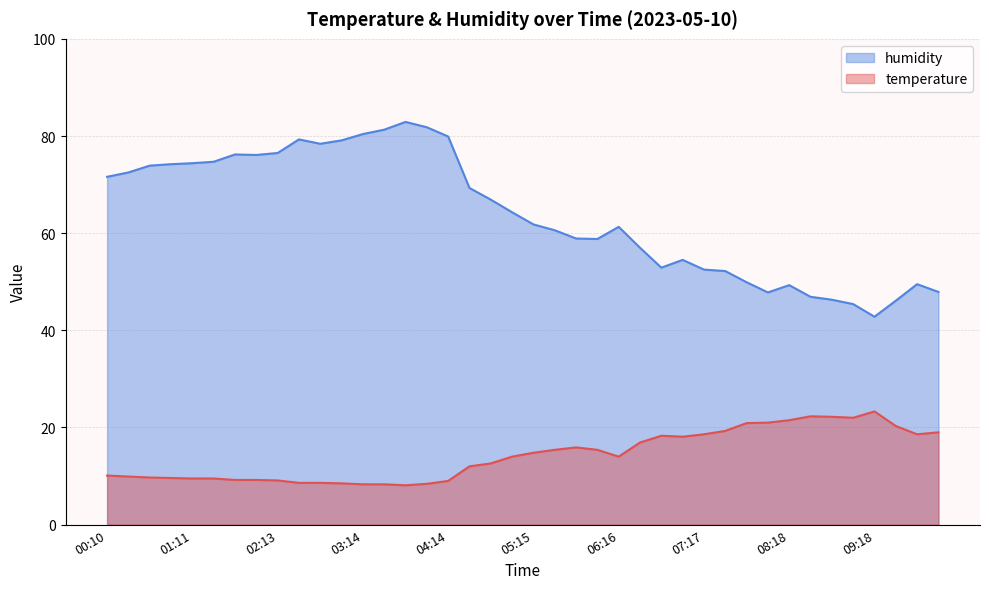

The value of temperature at 01:42 is 15.5. True or false?

False